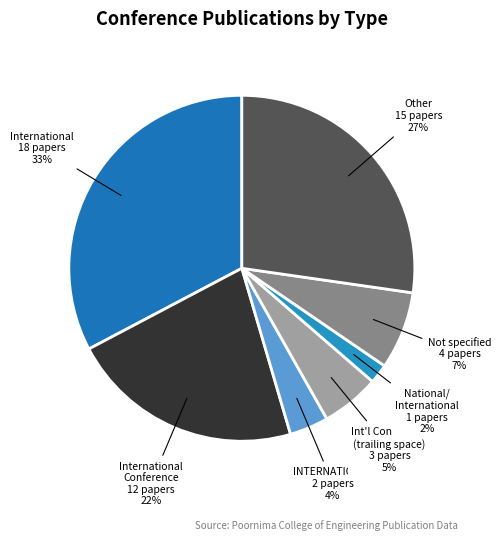

To the nearest percent, what is the combined percentage of National/ International and Not specified?

9%